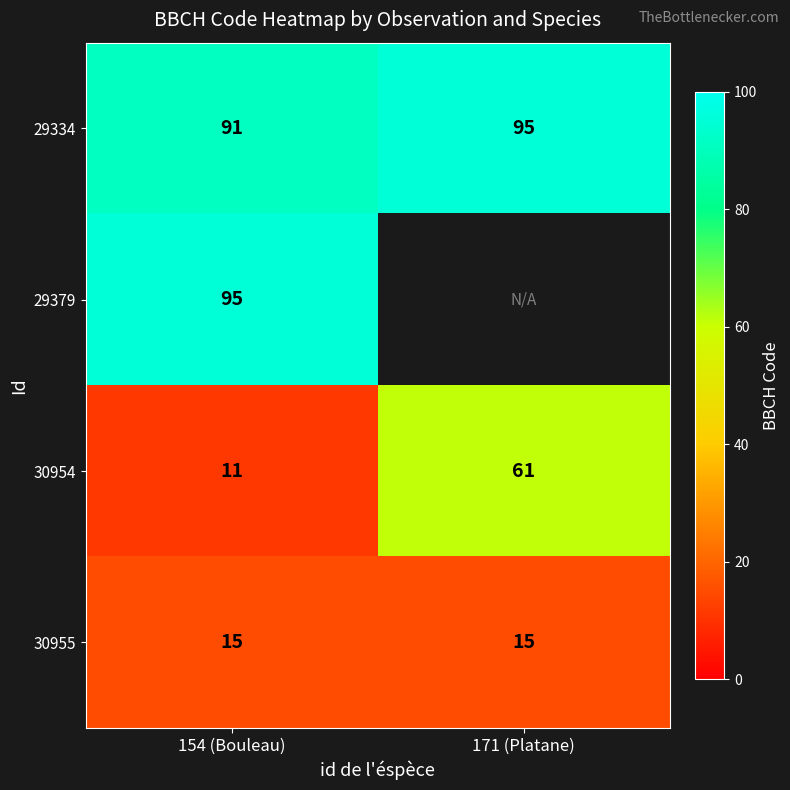

List the labels in order of 30954 value, largest first.

171 (Platane), 154 (Bouleau)